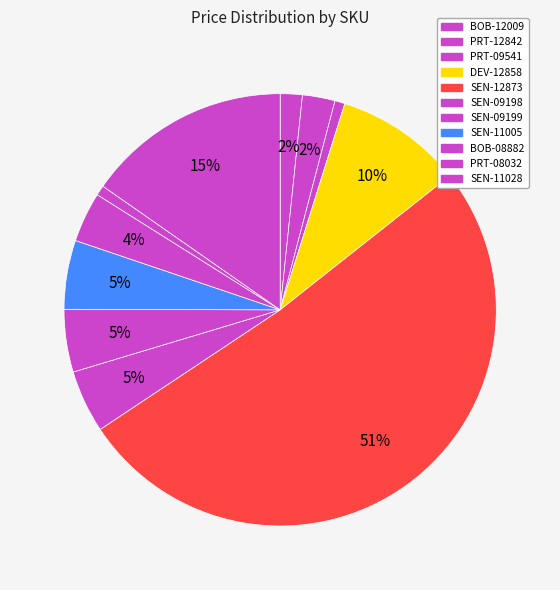

Combined, what portion of the pie is DEV-12858 and SEN-09198?

14.2%